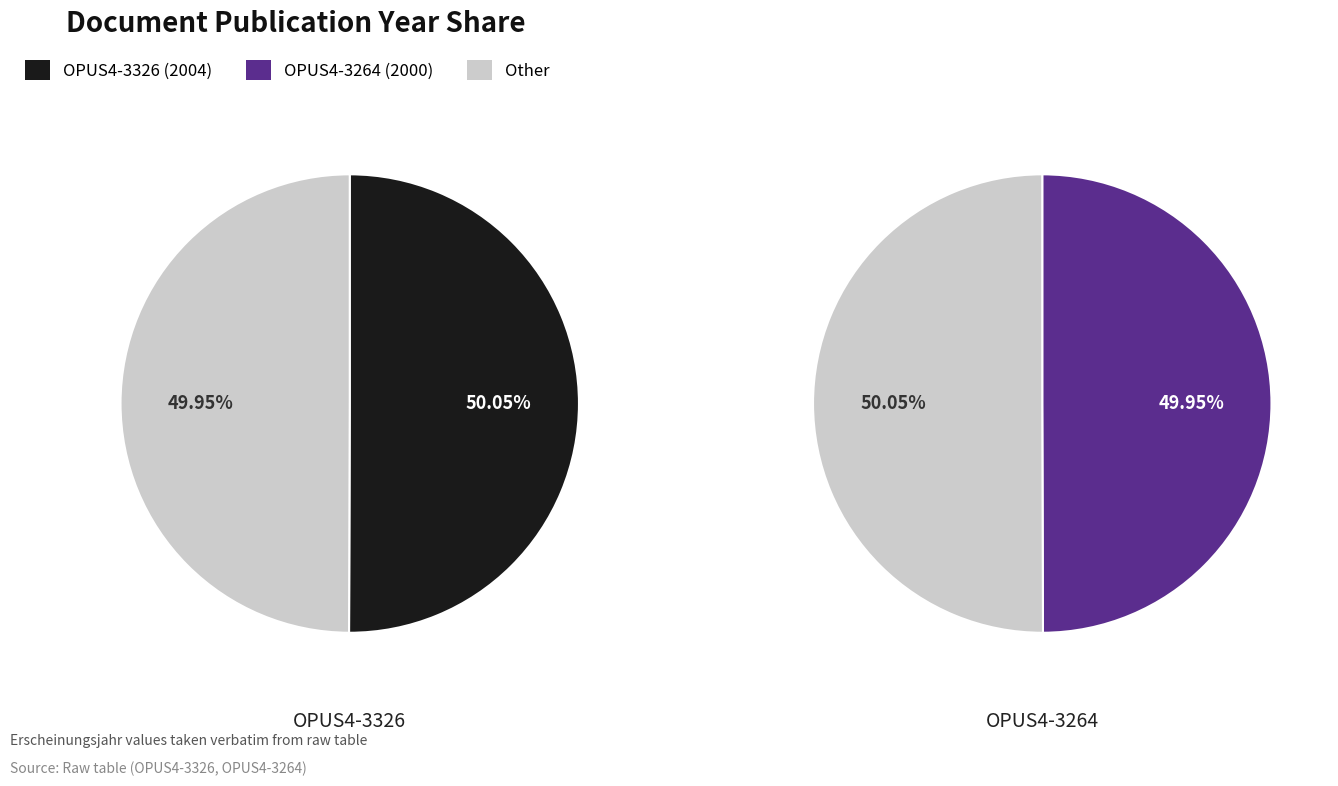

True or false: OPUS4-3264 accounts for 60% of the total.

False